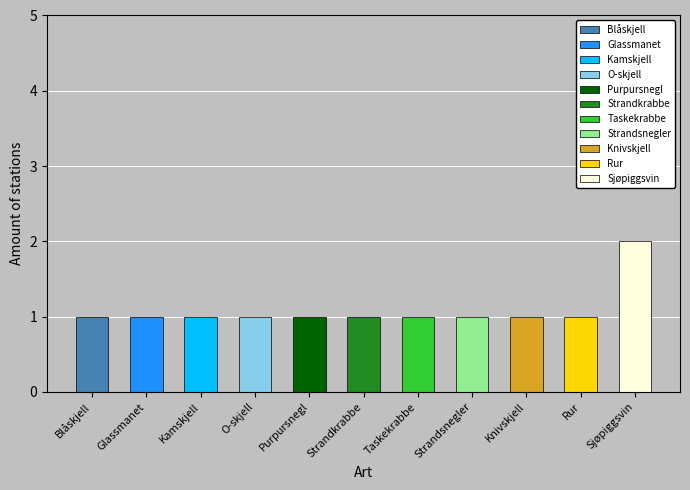

Reading left to right, what are all the values shown in this chart?

Blåskjell=1	Glassmanet=1	Kamskjell=1	O-skjell=1	Purpursnegl=1	Strandkrabbe=1	Taskekrabbe=1	Strandsnegler=1	Knivskjell=1	Rur=1	Sjøpiggsvin=2